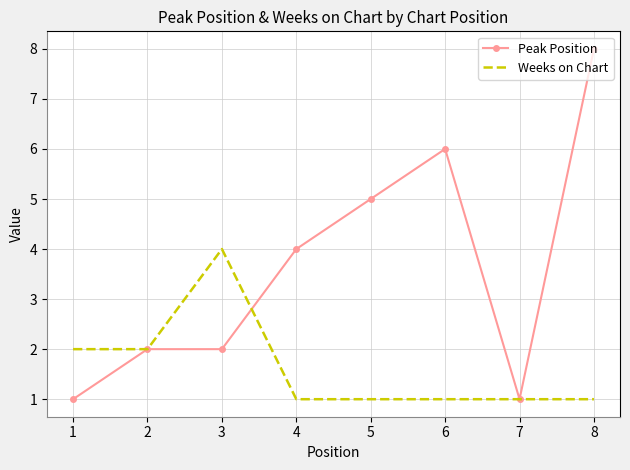

Which series changed the most between 3 and 8?

Peak Position